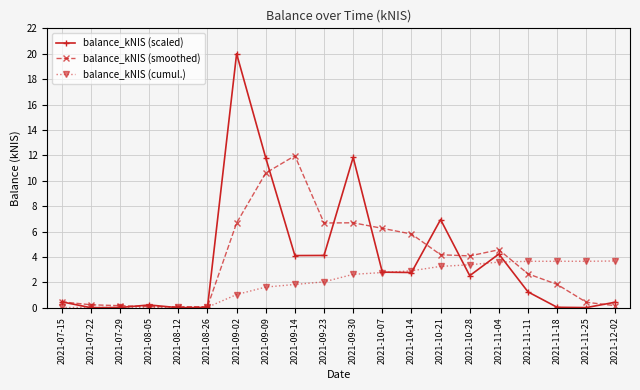

Rank the series by their maximum value, from highest to lowest.

balance_kNIS (scaled), balance_kNIS (smoothed), balance_kNIS (cumul.)